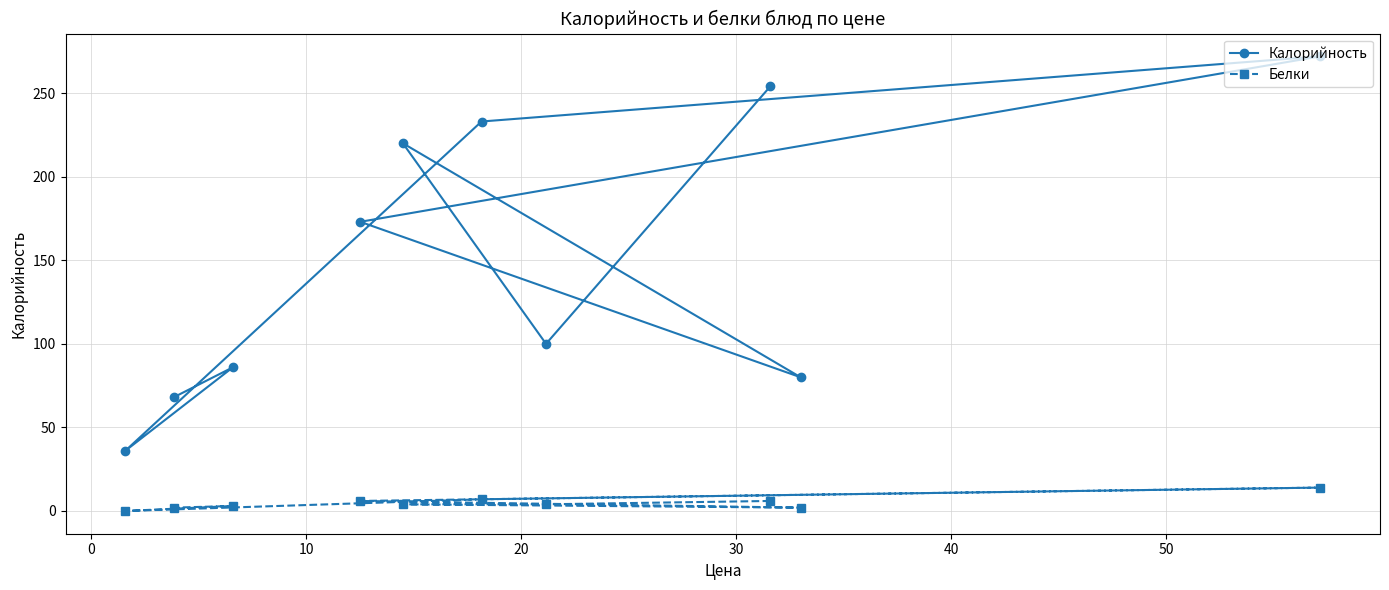

Rank the series by their average value, from lowest to highest.

Белки, Калорийность